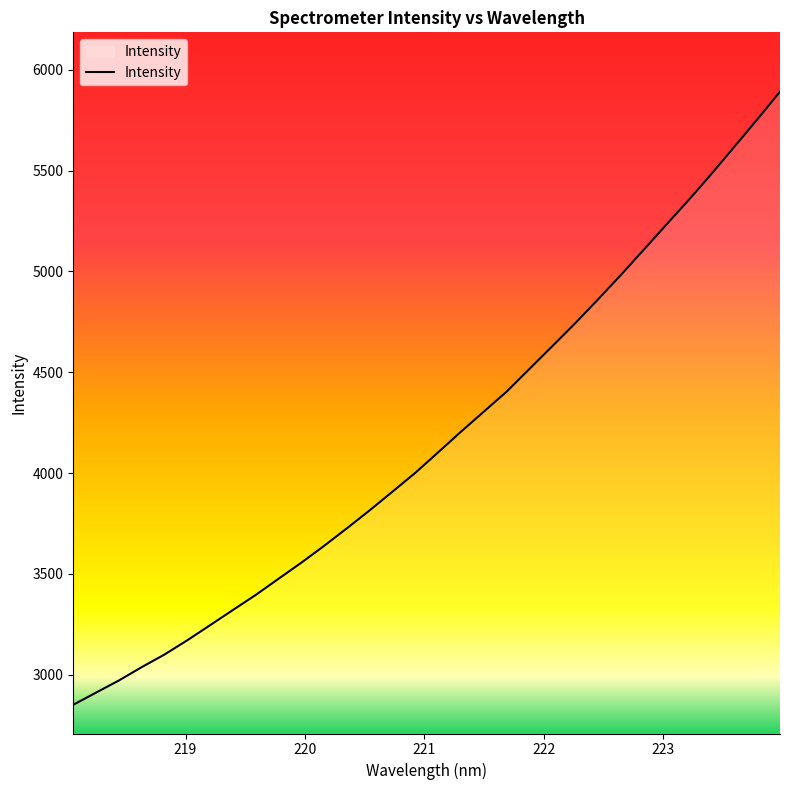

What is the difference between the maximum and minimum values?

3041.9